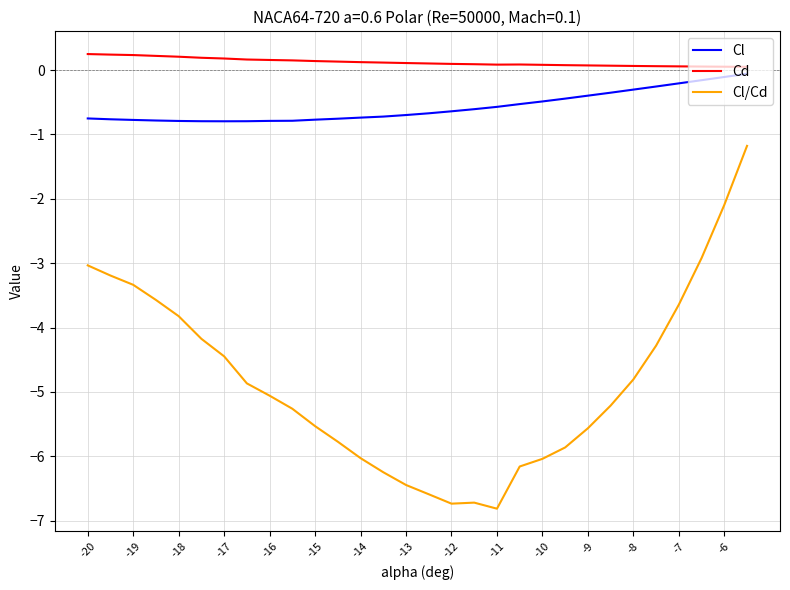

What is the difference between the maximum and minimum values in the Cl/Cd series?

5.6